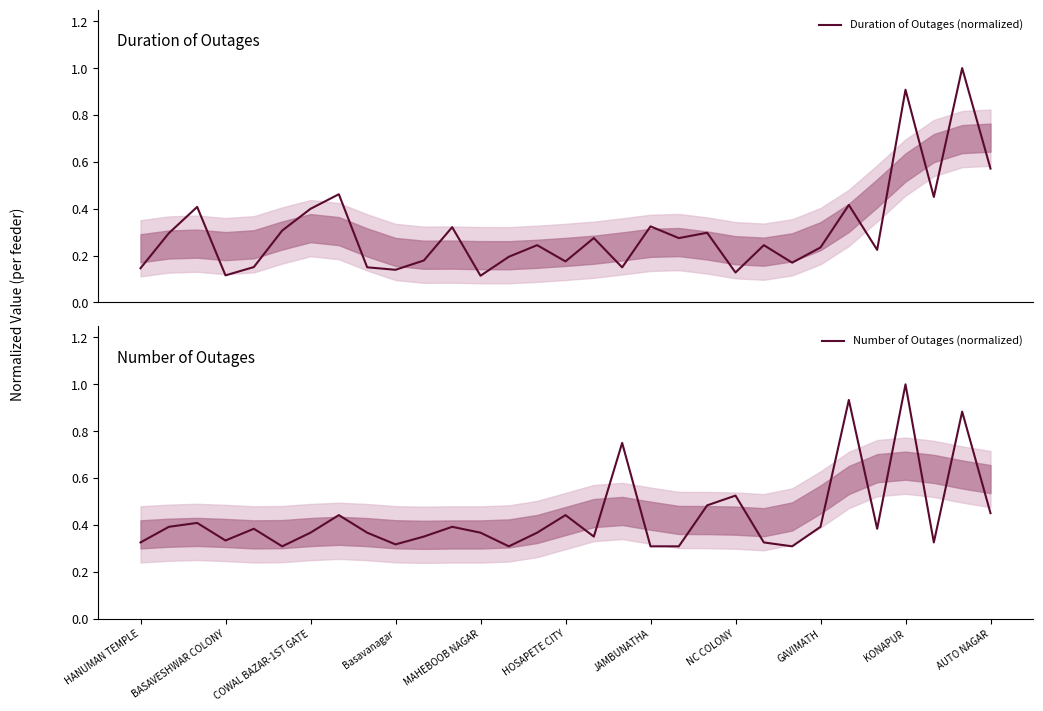

After their last crossing, which series has the higher values: Duration of Outages (normalized) or Number of Outages (normalized)?

Duration of Outages (normalized)